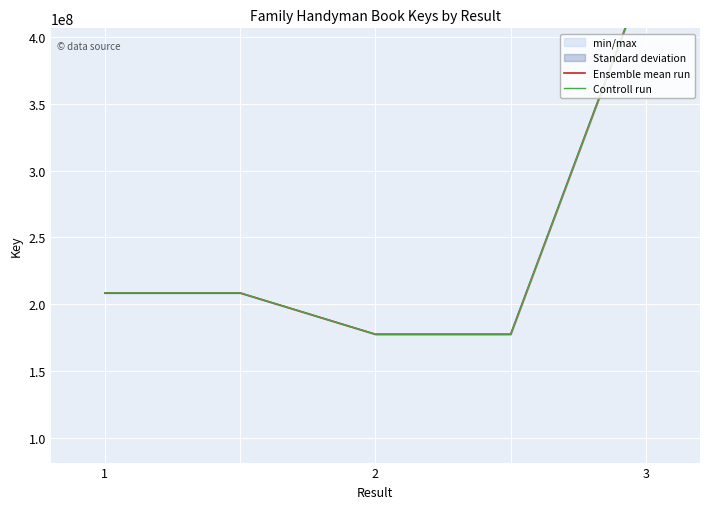

What is the maximum value for Ensemble mean run?

447777289.0